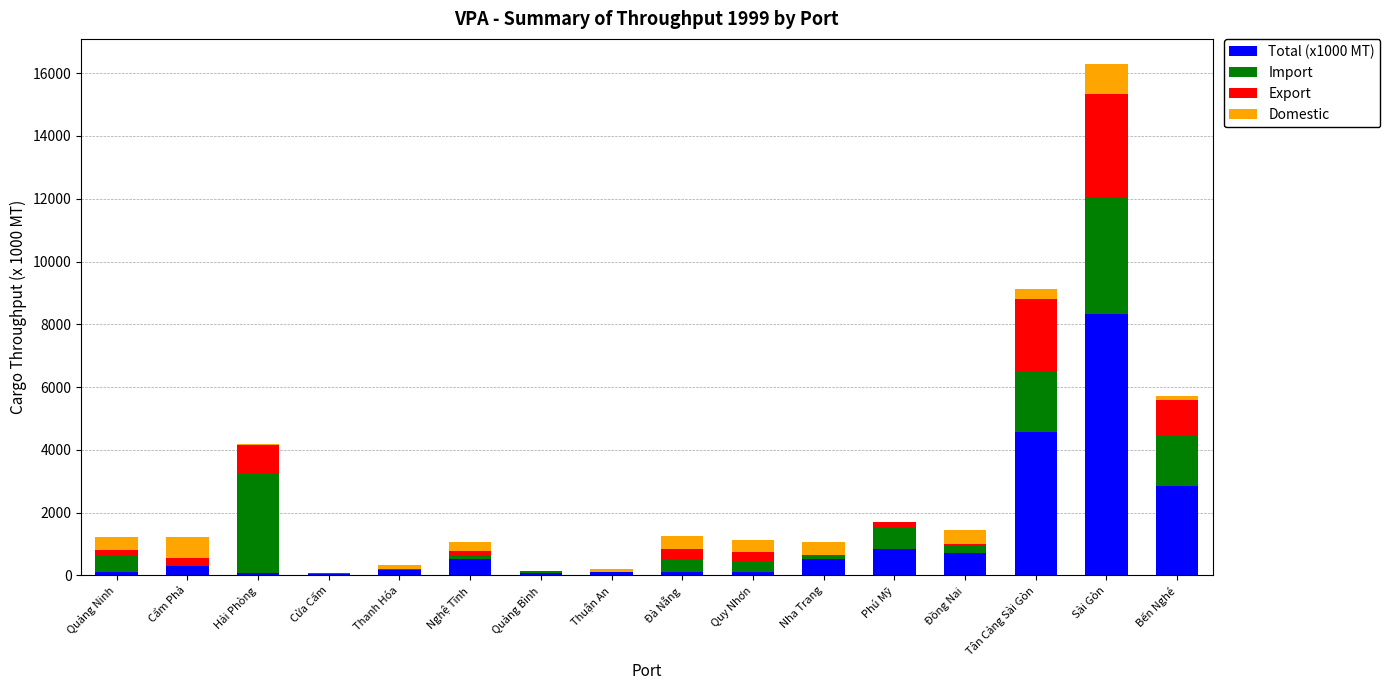

Does the chart contain stacked bars?

Yes